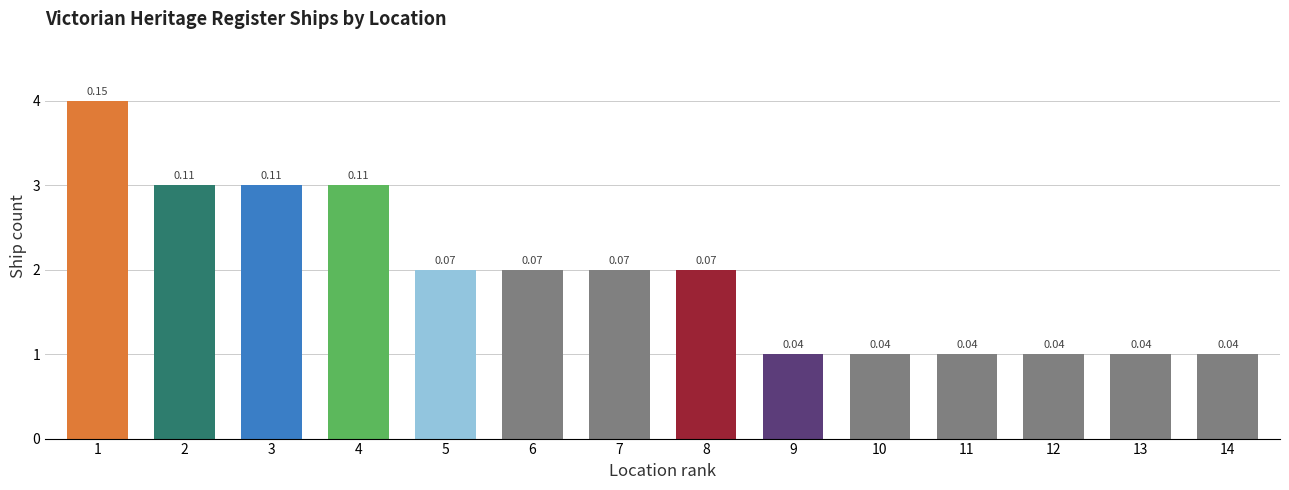

Is it true that the value at 1 is 2?

False